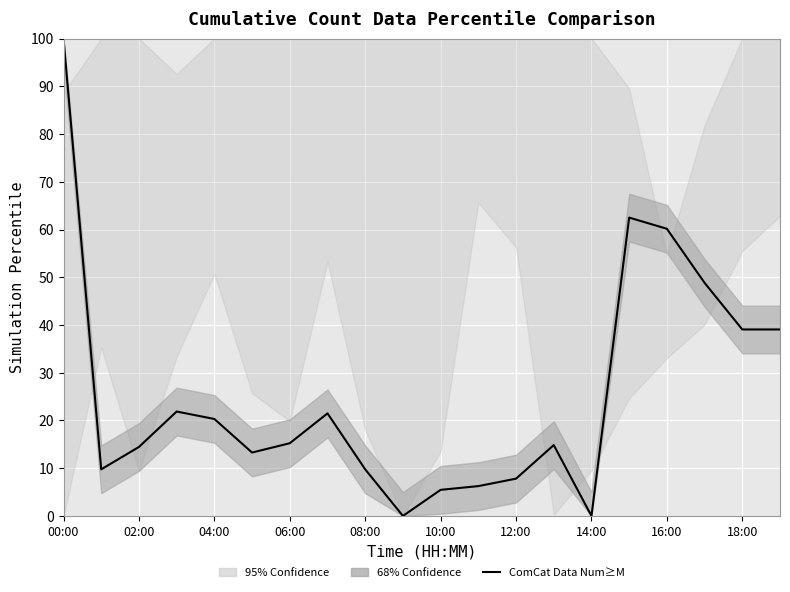

List the labels in order of value, largest first.

00:00, 15, 16, 17, 18, 19, 06:00, 14:00, 08:00, 12:00, 13, 04:00, 10:00, 02:00, 16:00, 12, 11, 10, 18:00, 14